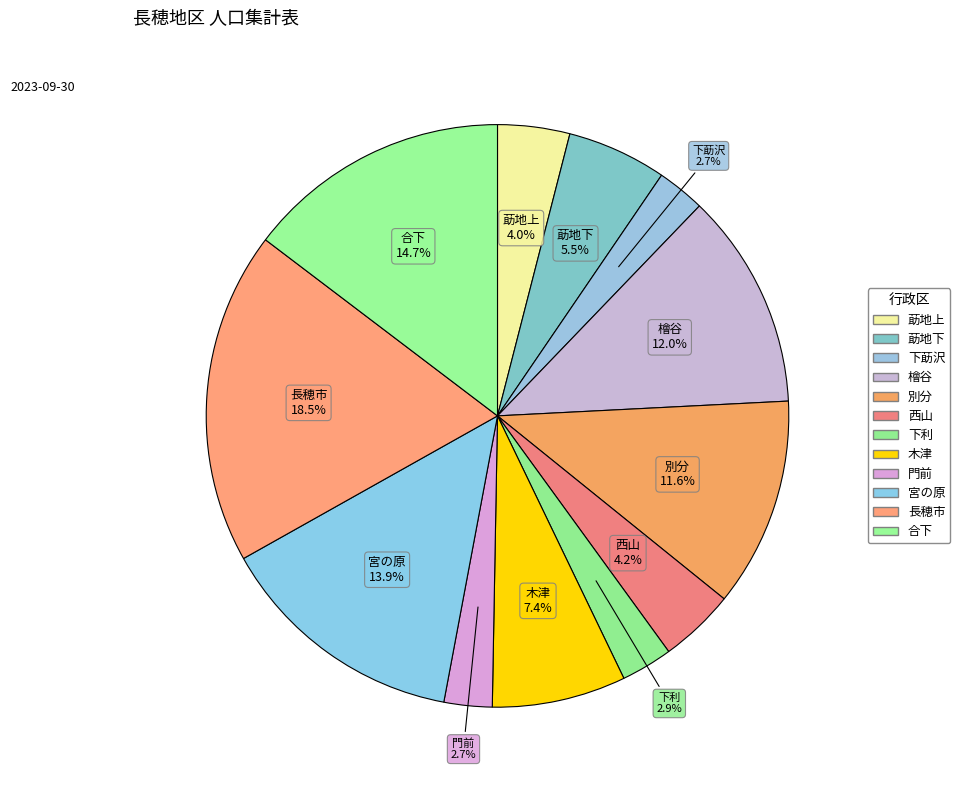

How many segments does this pie chart have?

12